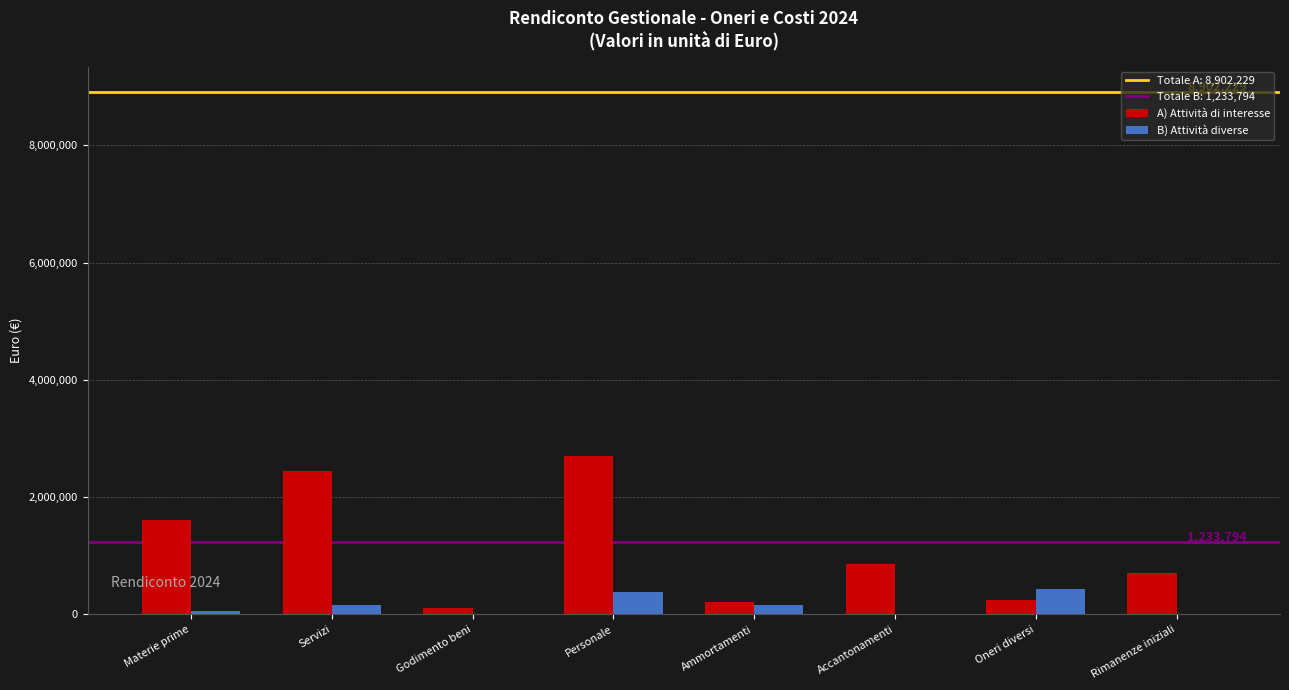

The B) Attività diverse series shows 0.0 at Rimanenze iniziali. True or false?

True